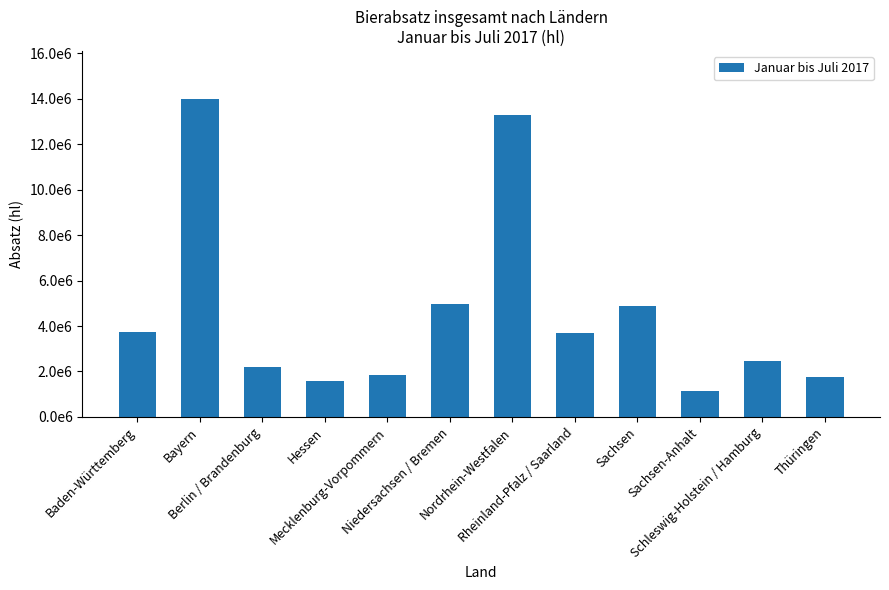

Does the chart contain any negative values?

No